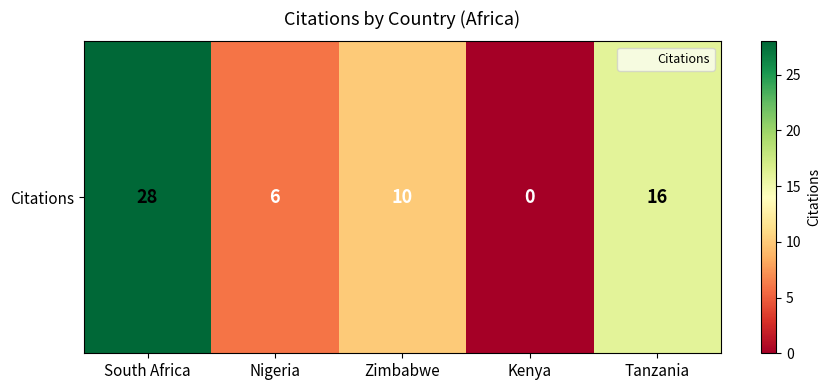

What value does the data have at Nigeria, to the nearest 10?

10